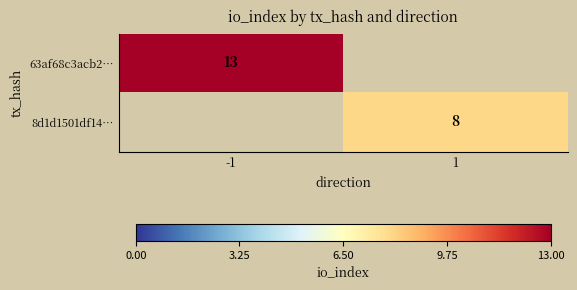

Is the value of 63af68c3acb2… at -1 greater than the value of 8d1d1501df14… at 1?

Yes